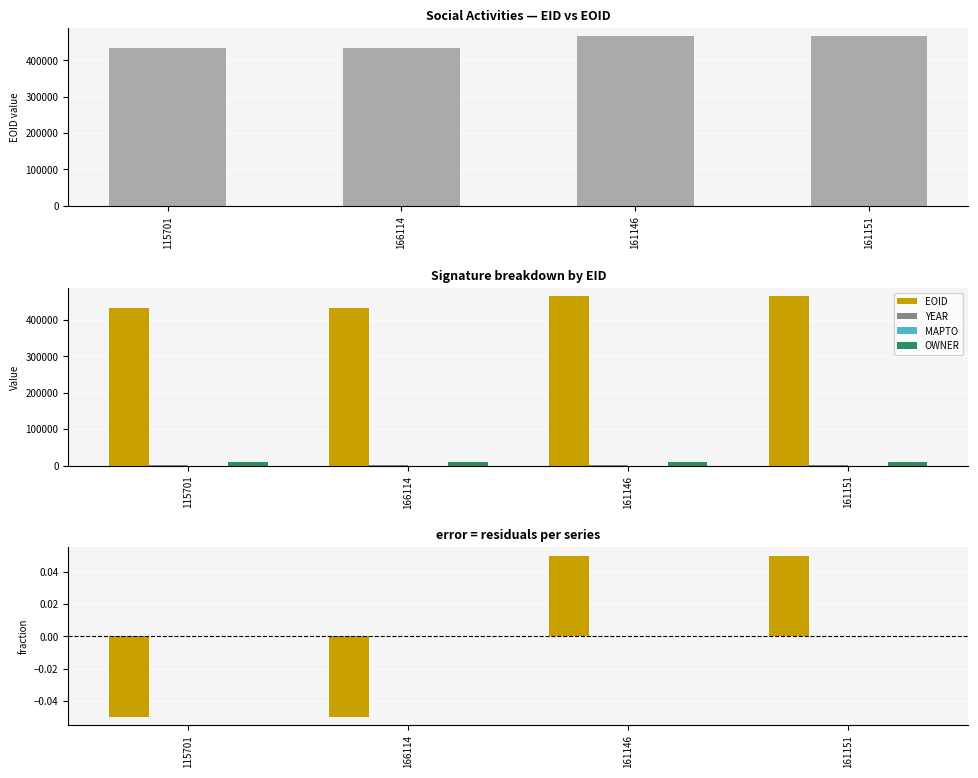

How many groups of bars are there?

4